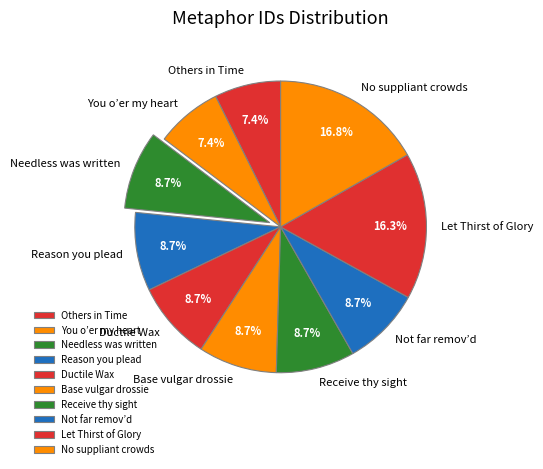

Which slice is the largest?

No suppliant crowds